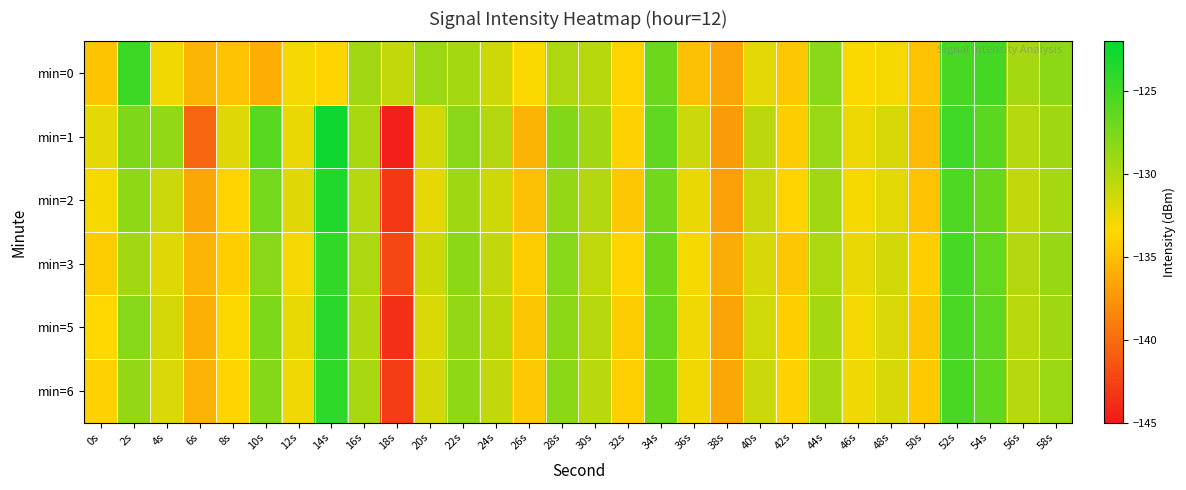

List the series in order of their peak value, lowest first.

min=0, min=3, min=6, min=5, min=2, min=1